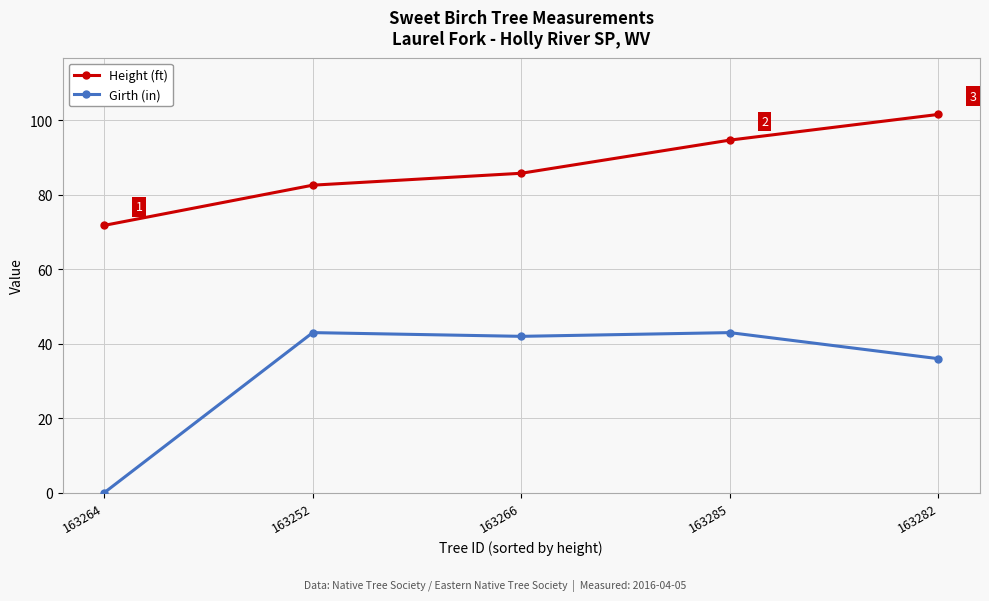

Reading left to right, what are all the values shown in this chart?

Height (ft): 163264=71.8	163252=82.6	163266=85.8	163285=94.7	163282=101.6
Girth (in): 163264=0.0	163252=43.0	163266=42.0	163285=43.0	163282=36.0